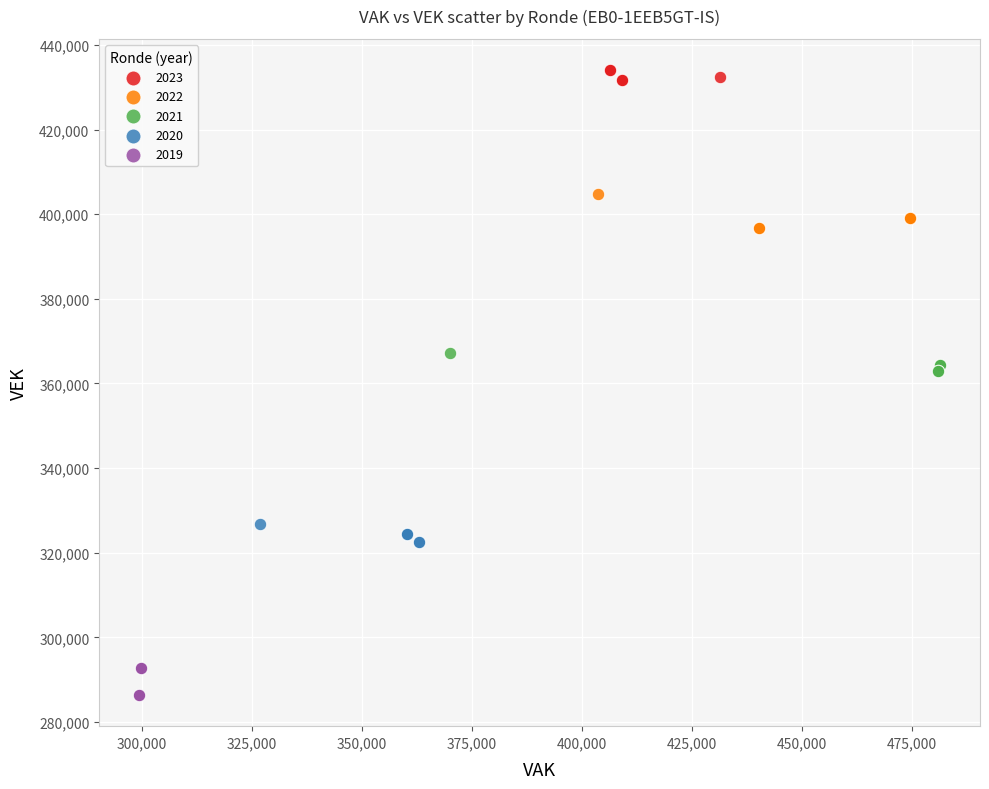

Which series reaches the minimum Y coordinate?

2019